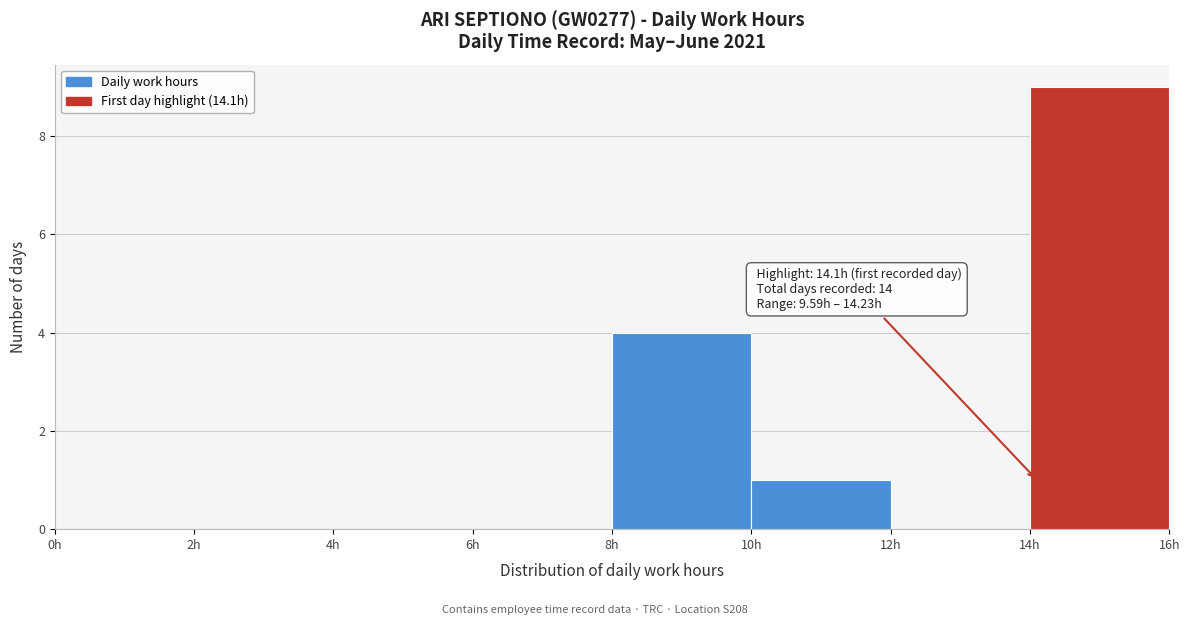

Over which range of the x-axis is the bar tallest?

14 to 16